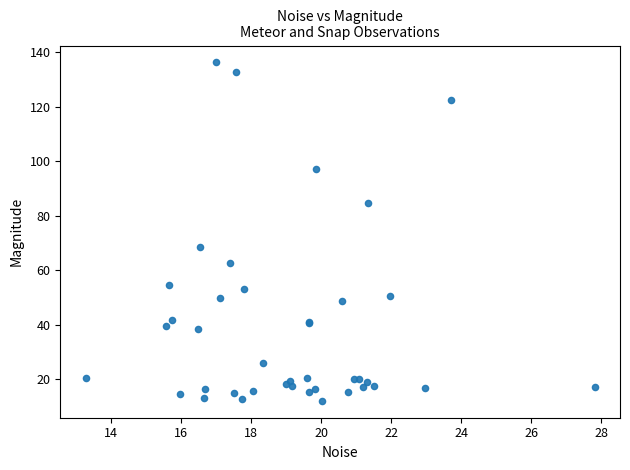

What Y value in the scatter plot is closest to 74?

68.6